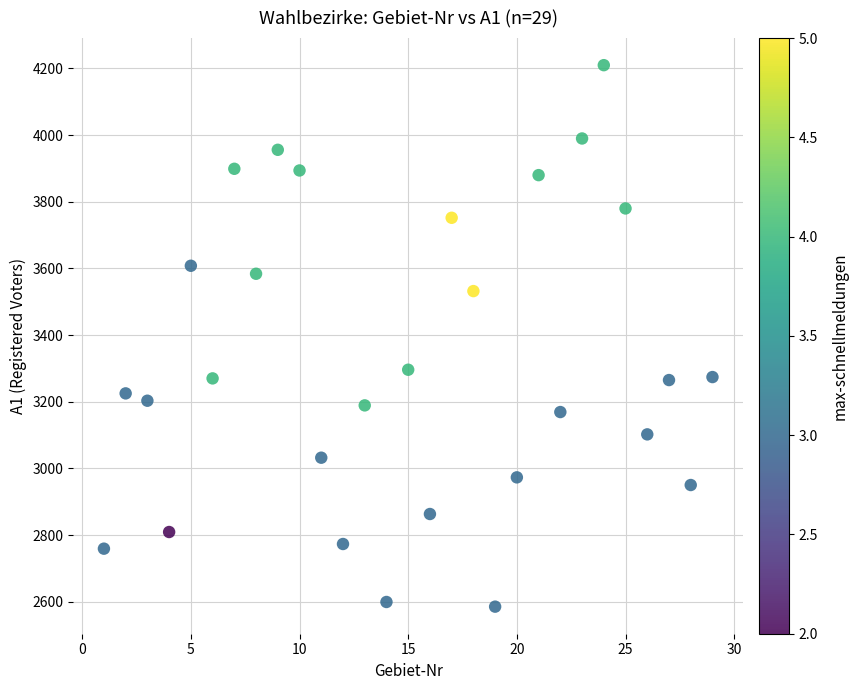

What is the range of Y values (max minus min)?

1625